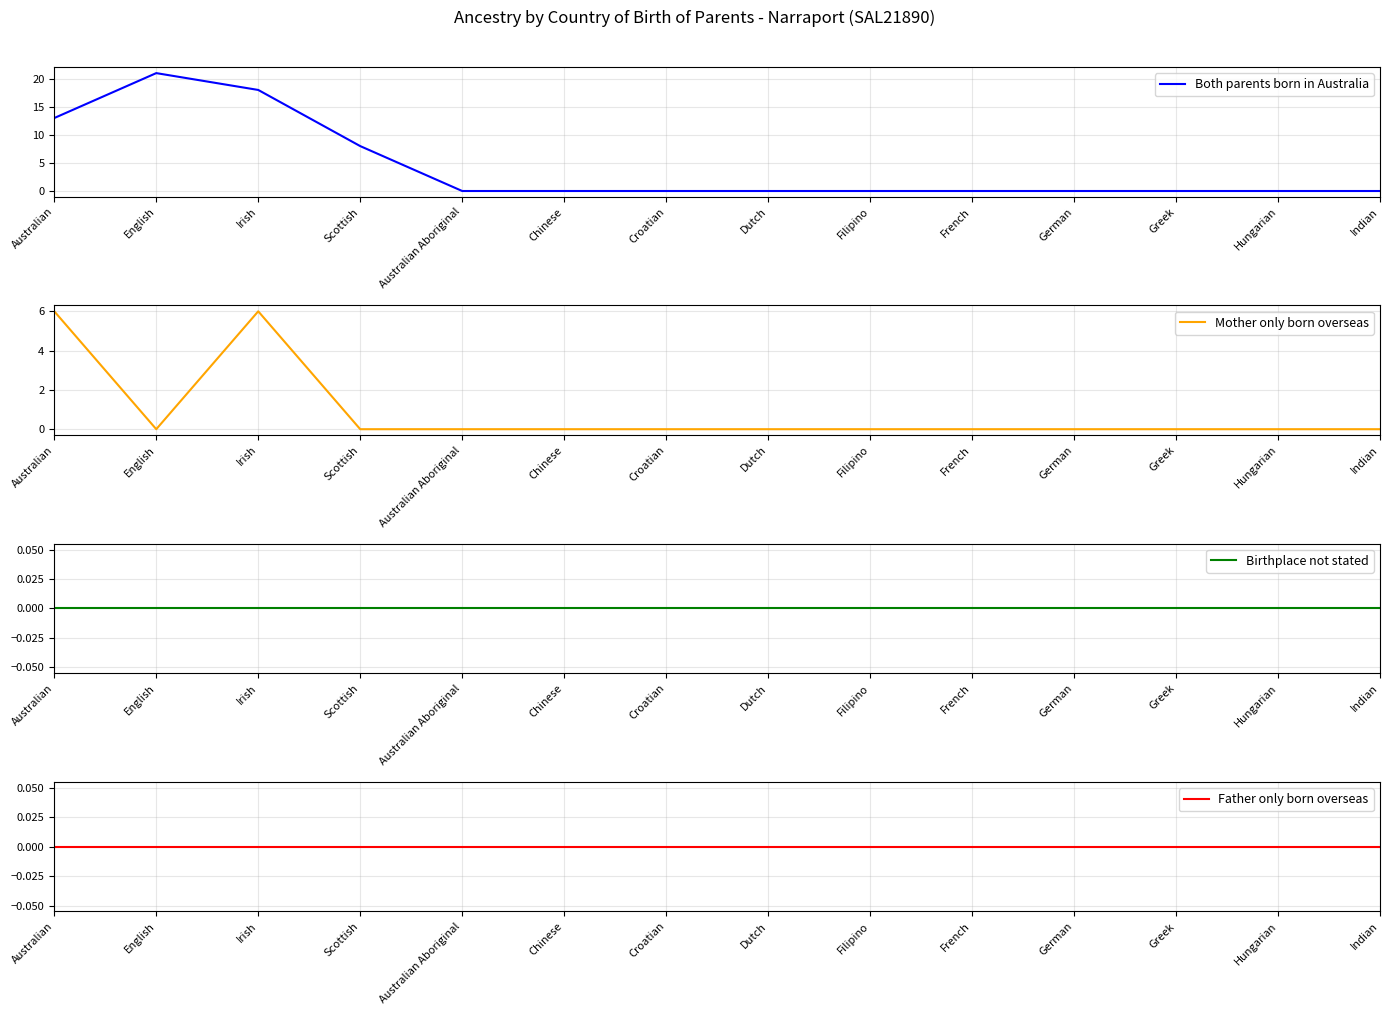

Count the number of data series in this chart.

4